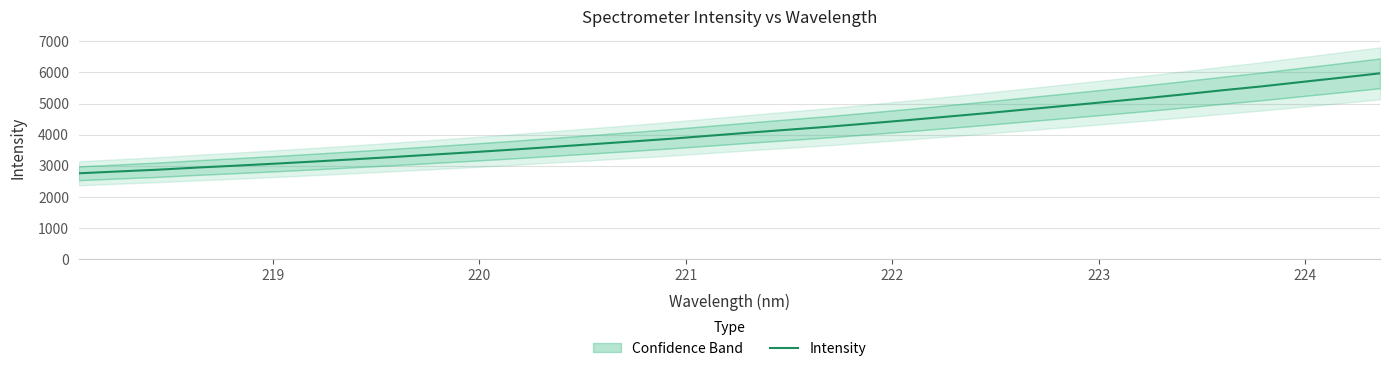

What is the maximum value shown in the chart?

5970.7